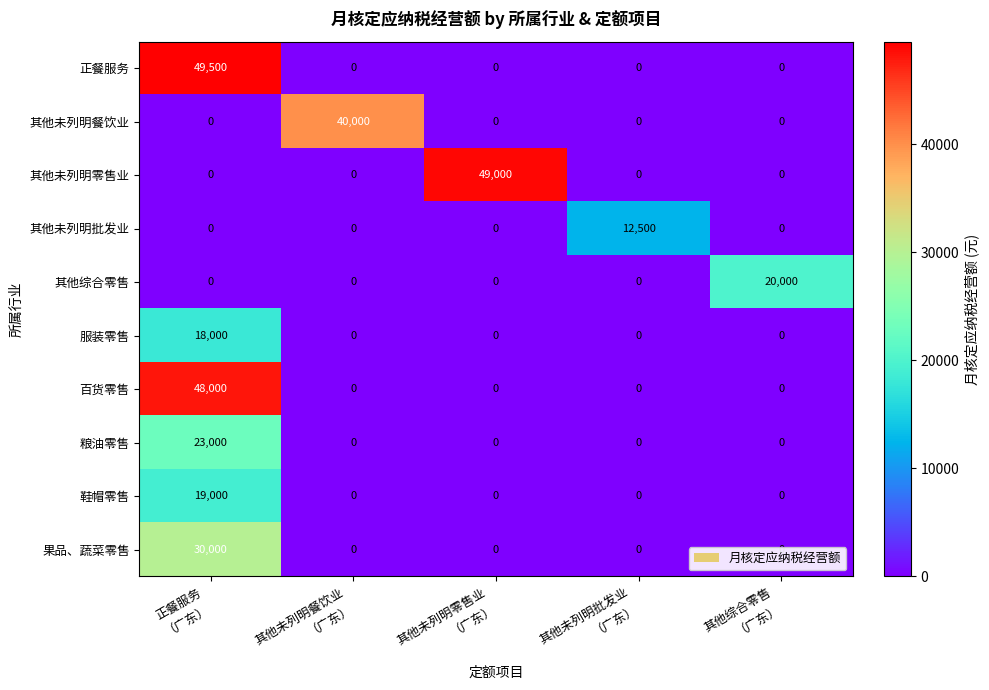

What is the sum of all 服装零售 values?

18000